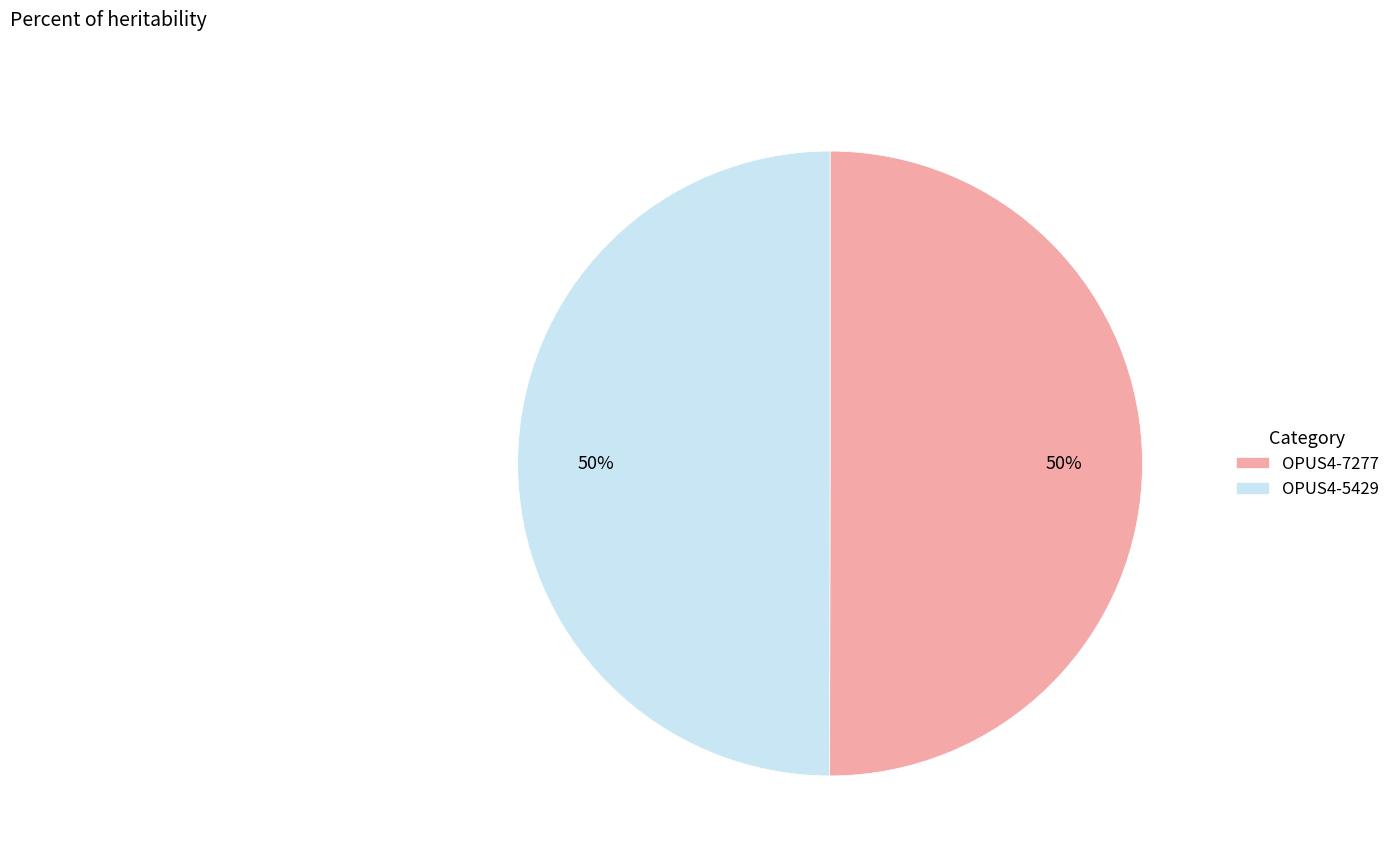

To the nearest percent, what percentage of the pie is OPUS4-7277?

50%